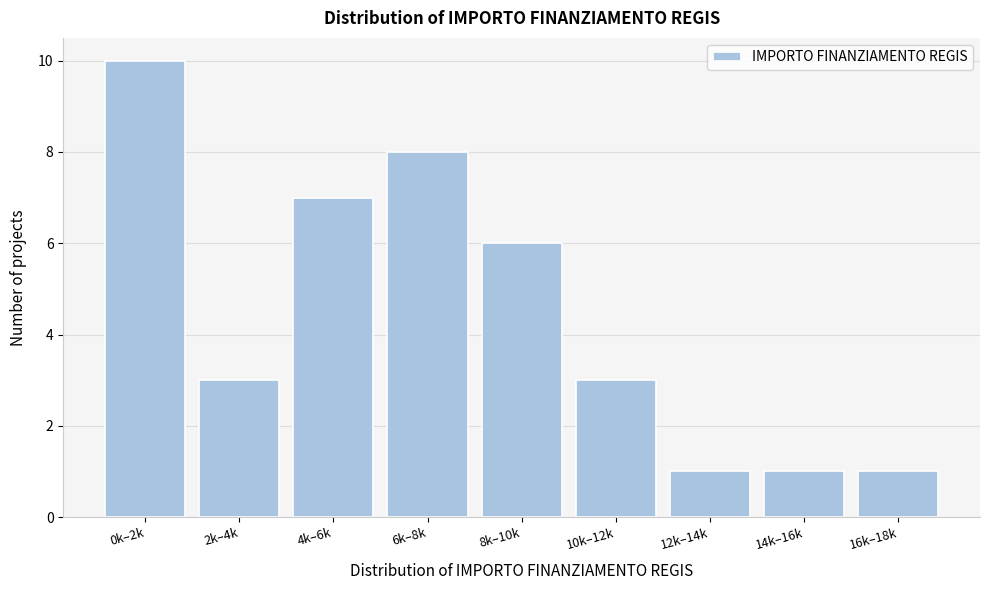

Reading left to right, list all the values displayed in this chart.

10	3	7	8	6	3	1	1	1